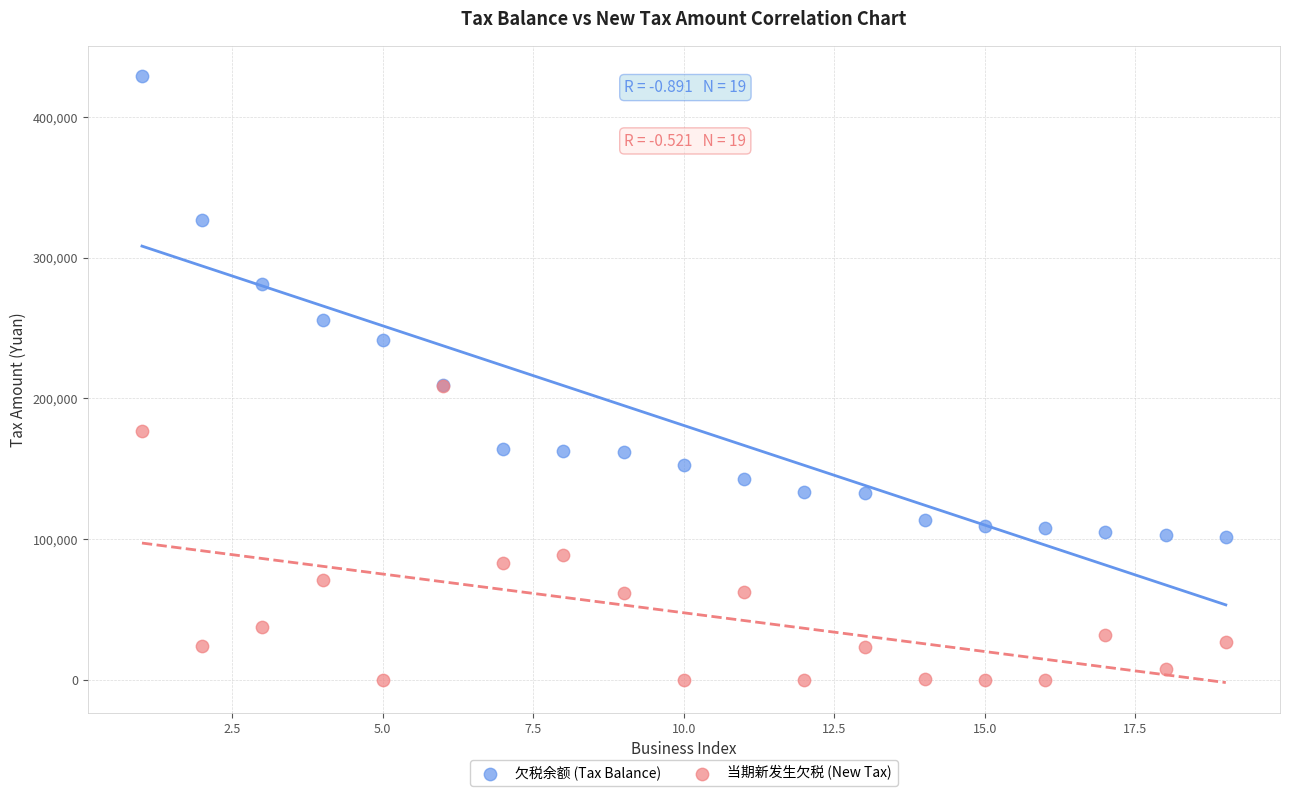

In the 欠税余额 (Tax Balance) series, what Y value is closest to 265461?

255616.7